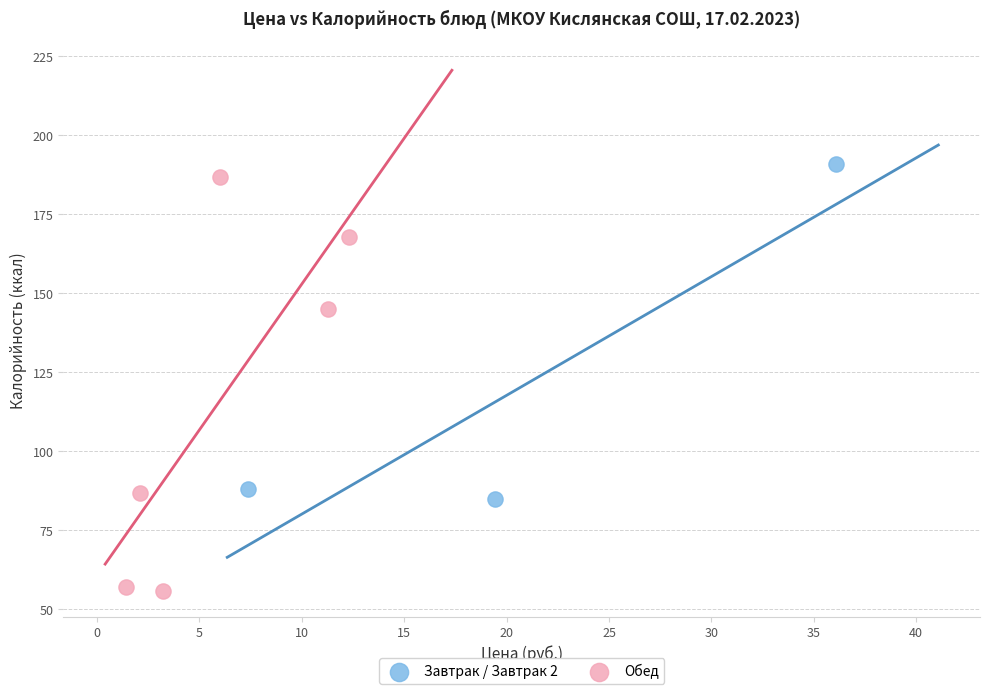

Which series has the largest Y range (max minus min)?

Обед